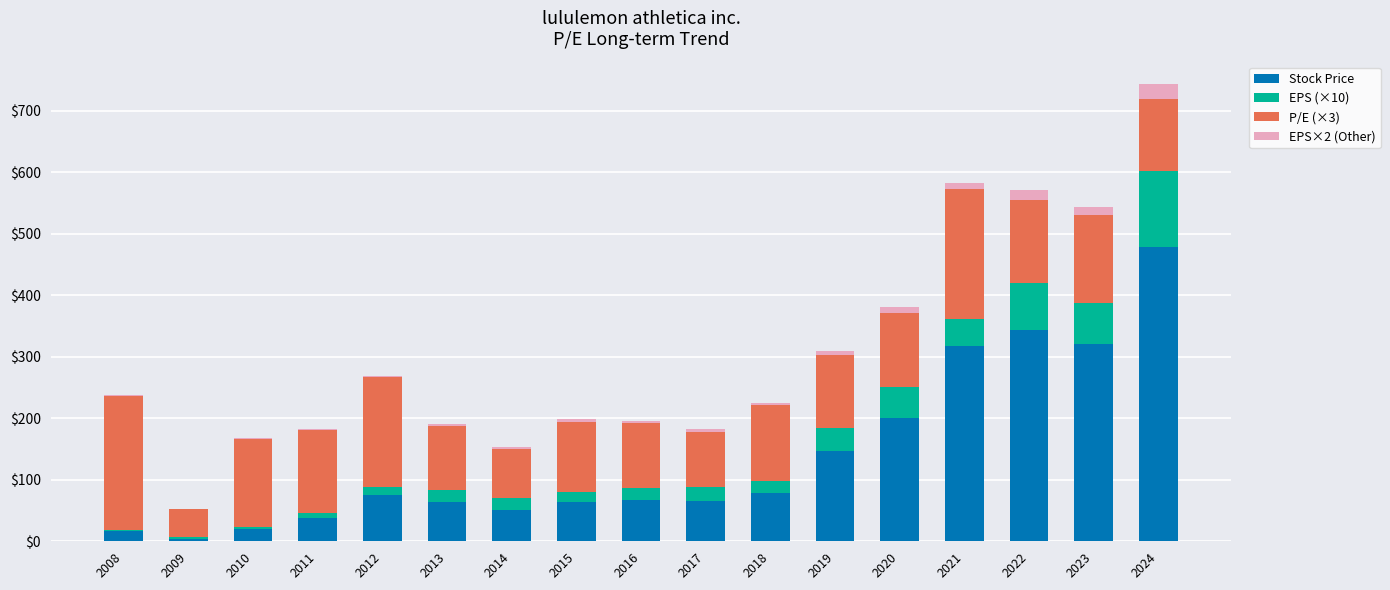

Count the number of data series in this chart.

4